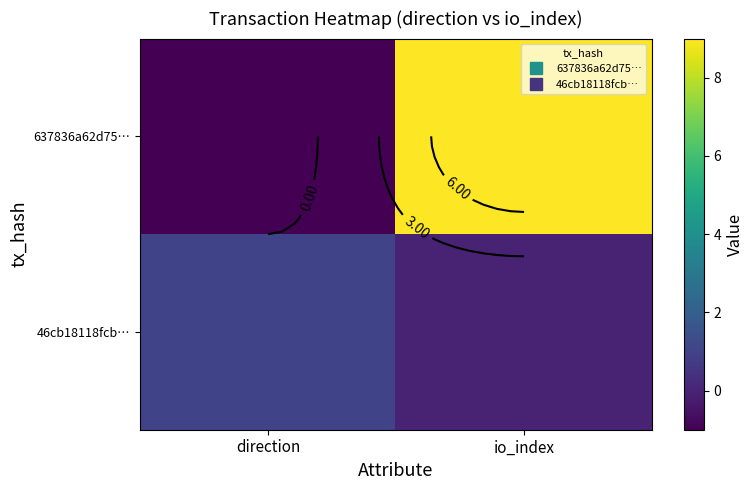

At which label is 46cb18118fcb… closest to 0?

io_index